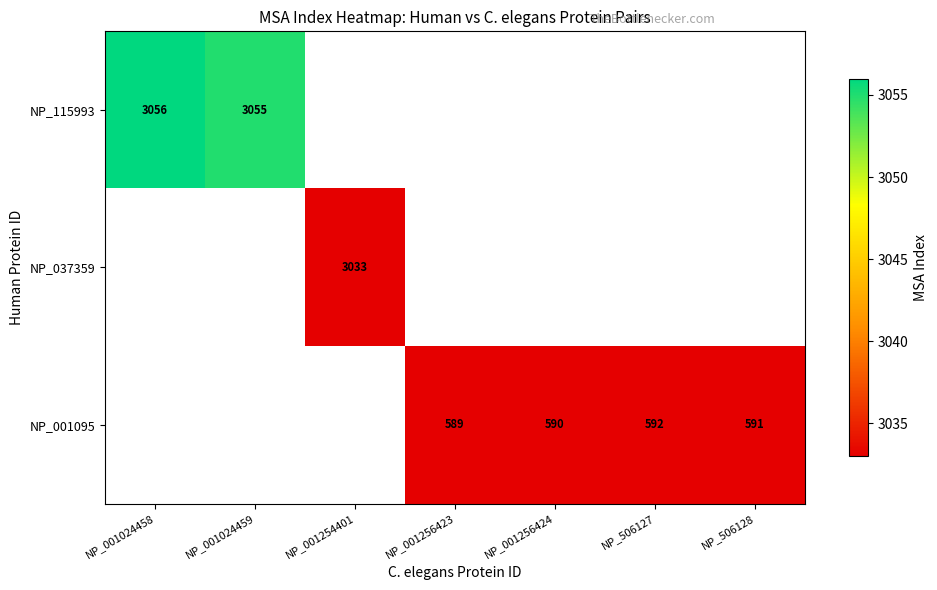

The NP_037359 series shows 1721 at NP_001254401. True or false?

False